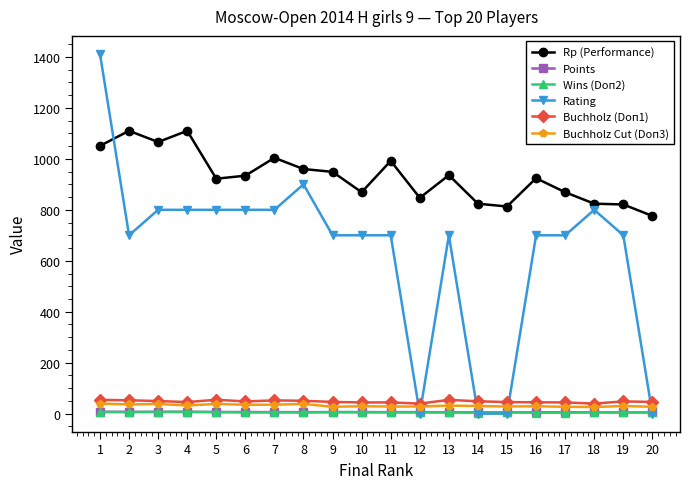

What is the greatest value displayed?

1412.0